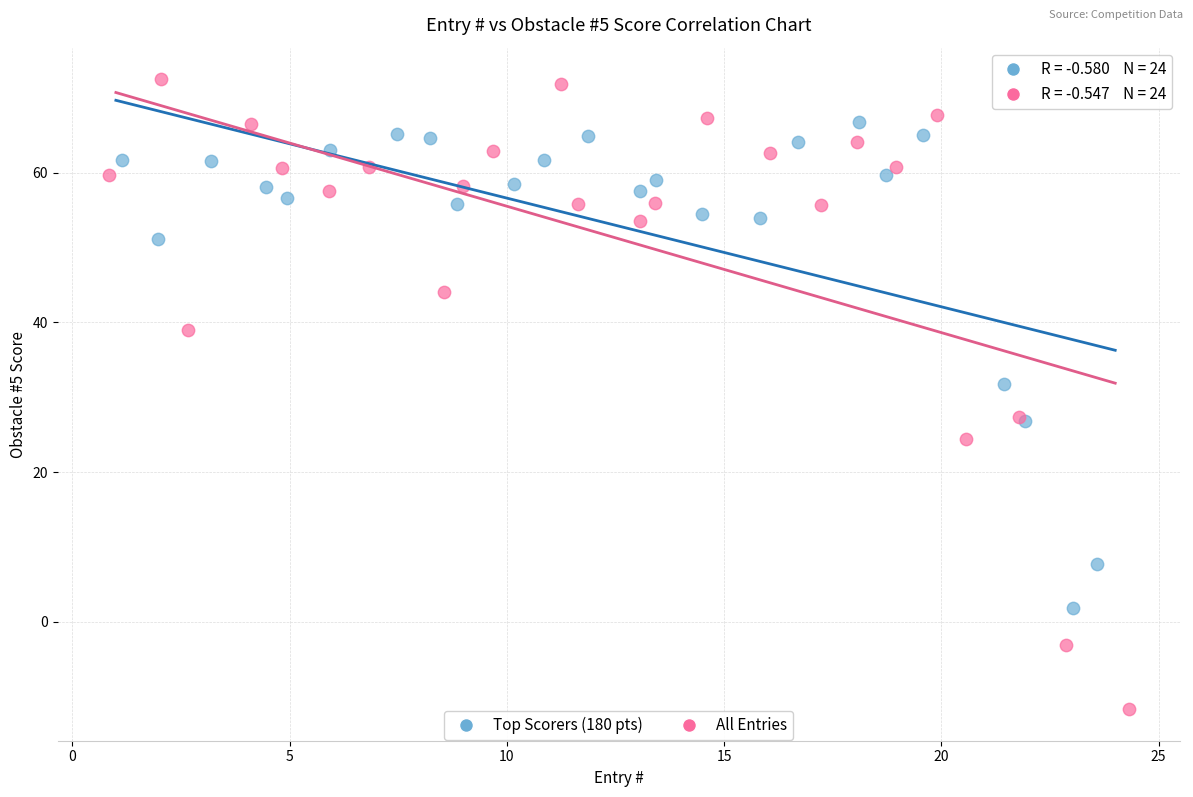

Which series contains the highest Y value?

All Entries